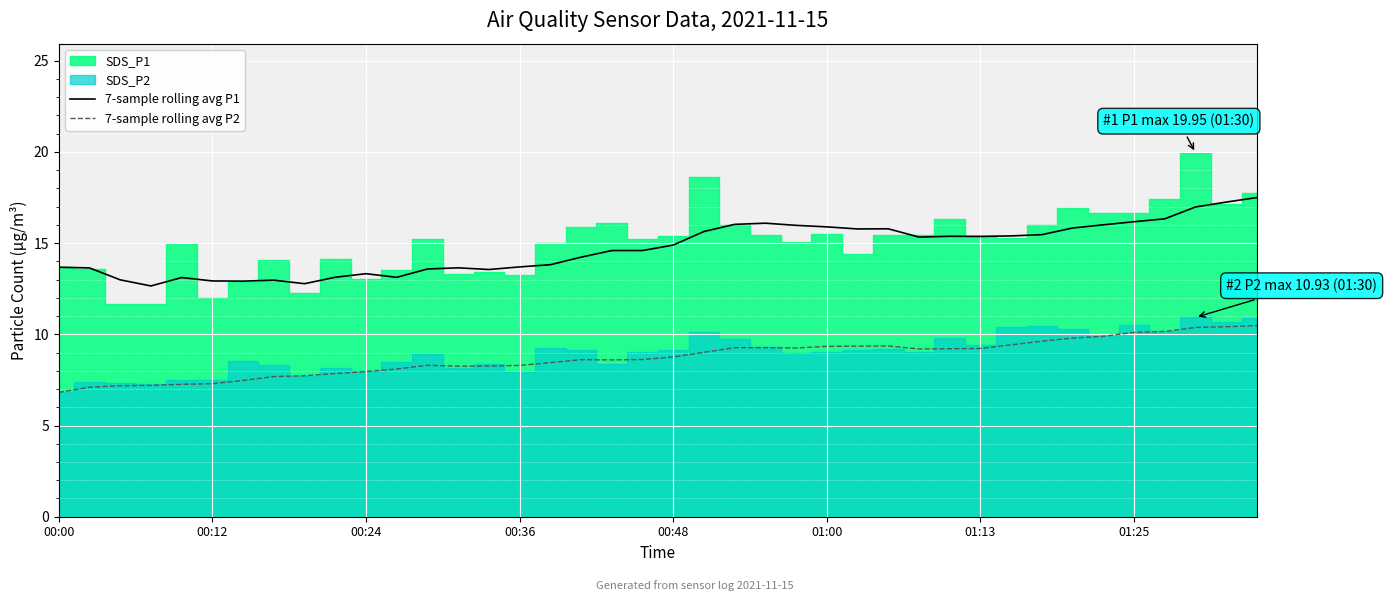

True or false: 7-sample rolling avg P2 and 7-sample rolling avg P1 cross at least once.

False